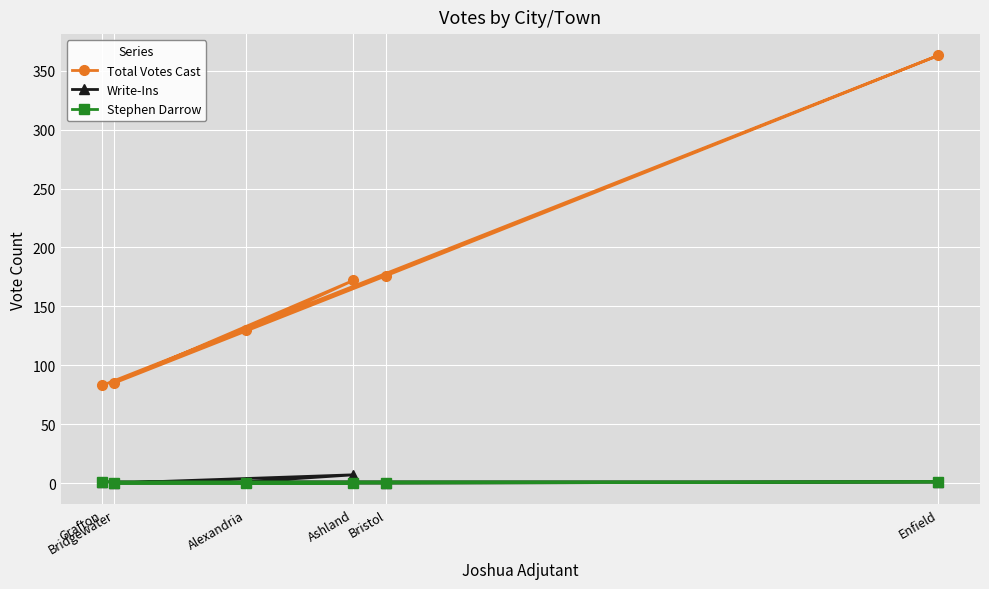

Reading left to right, transcribe all the data shown in this chart.

Total Votes Cast: Alexandria=130	Ashland=172	Bridgewater=85	Bristol=176	Enfield=363	Grafton=83
Write-Ins: Alexandria=1	Ashland=7	Bridgewater=0	Bristol=0	Enfield=1	Grafton=1
Stephen Darrow: Alexandria=0	Ashland=0	Bridgewater=0	Bristol=0	Enfield=1	Grafton=1